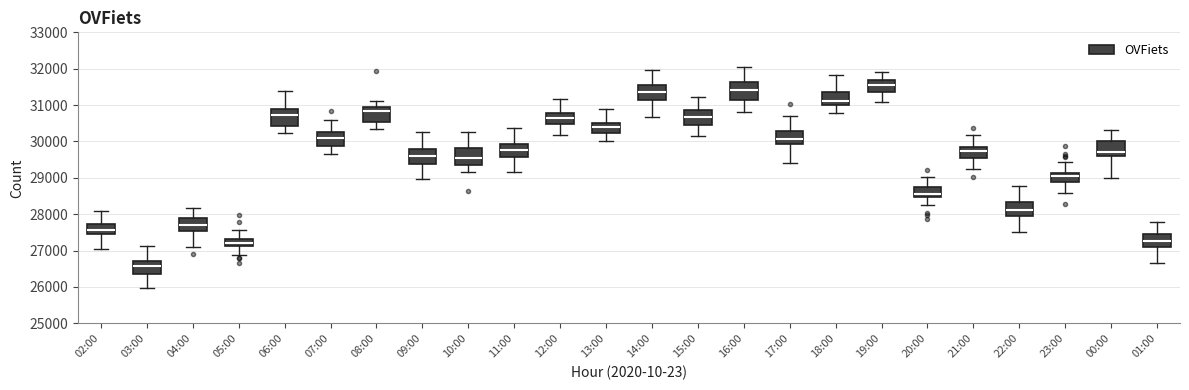

Where does the upper whisker of the box for 05:00 end on the y-axis? The values are not printed on the chart, so give them approximately, as read against the axis.

27600